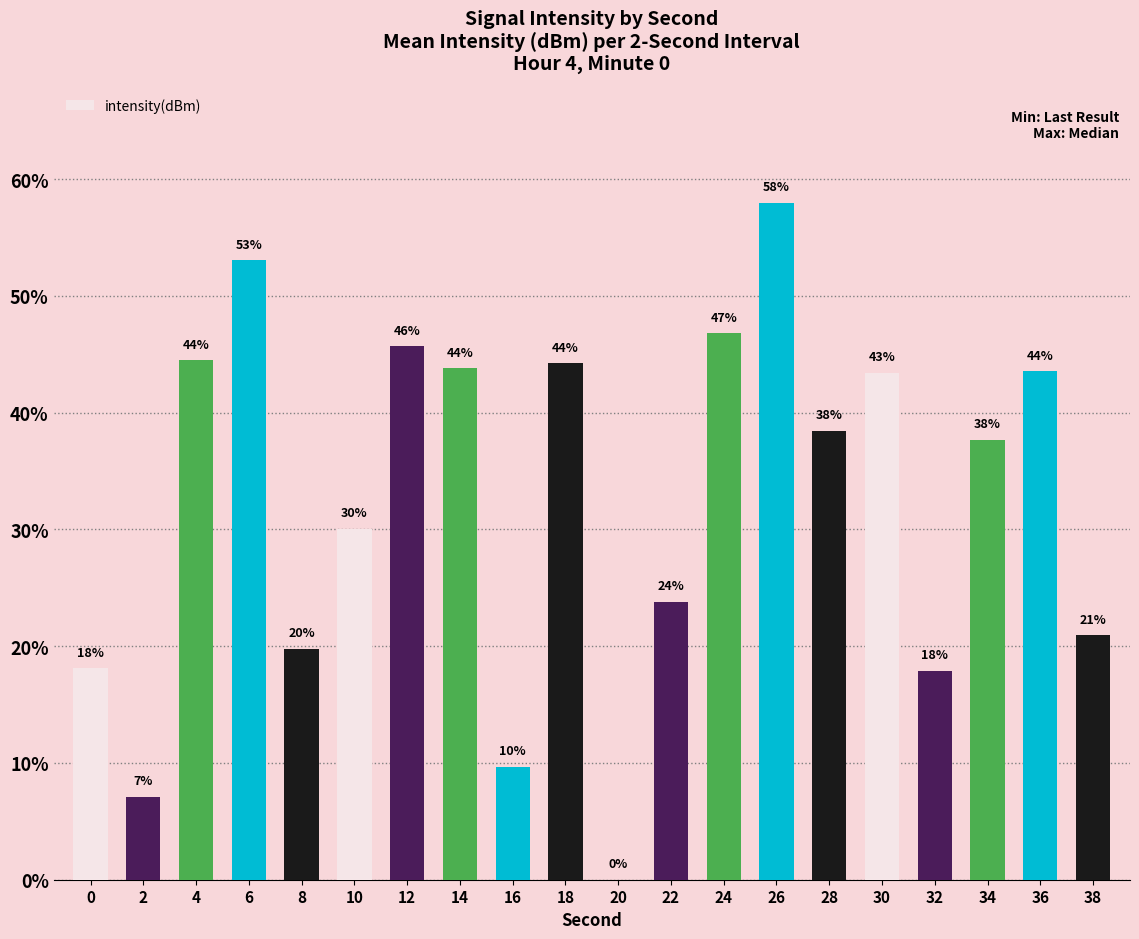

The value at 28 is 58.6. True or false?

False